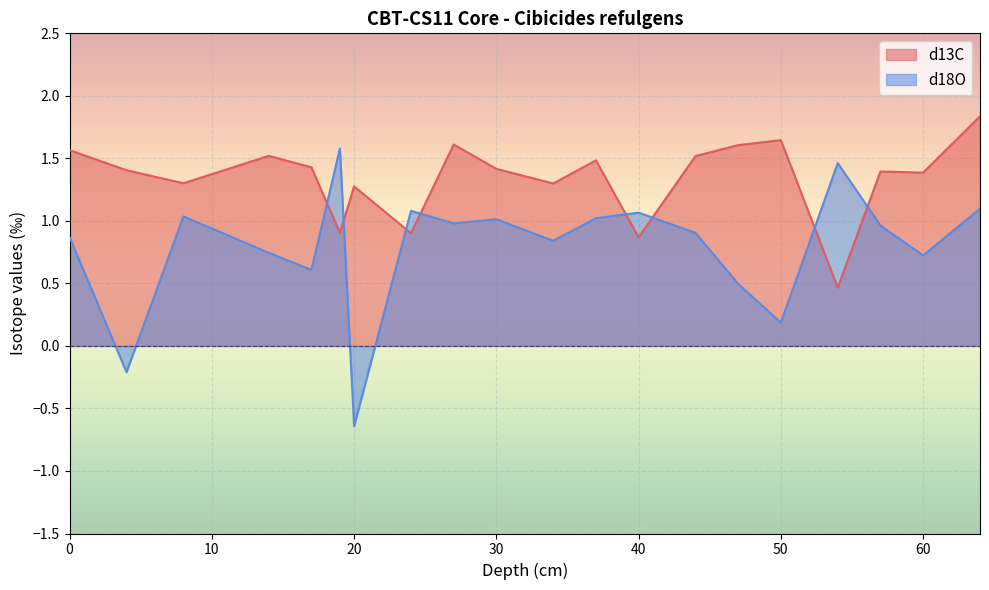

What is the value of the d13C point at the 6th from the left?

0.9